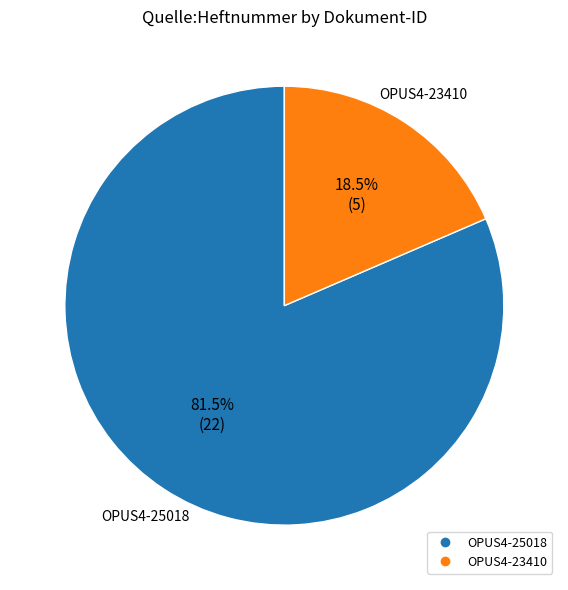

How many slices are in this pie chart?

2